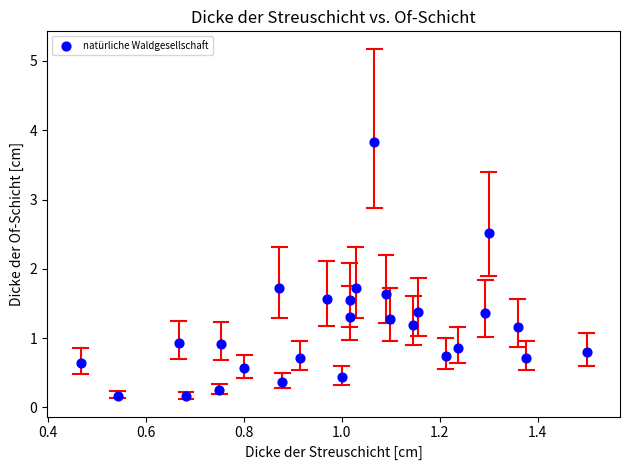

What is the range of Y values (max minus min)?

3.7